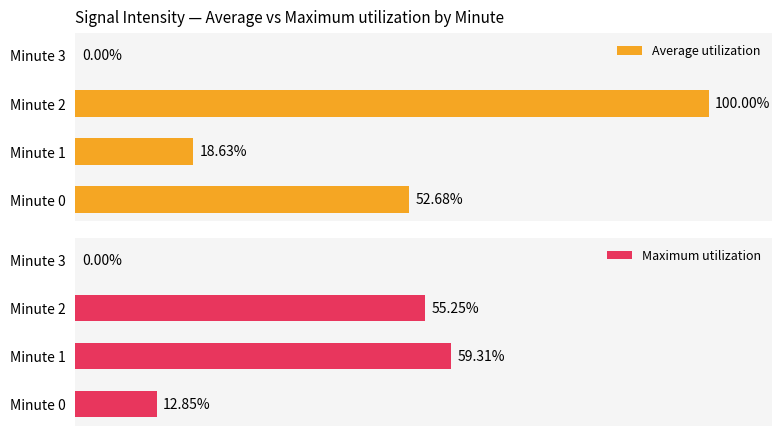

What is the difference between the maximum and minimum values in the Average utilization series?

100.0